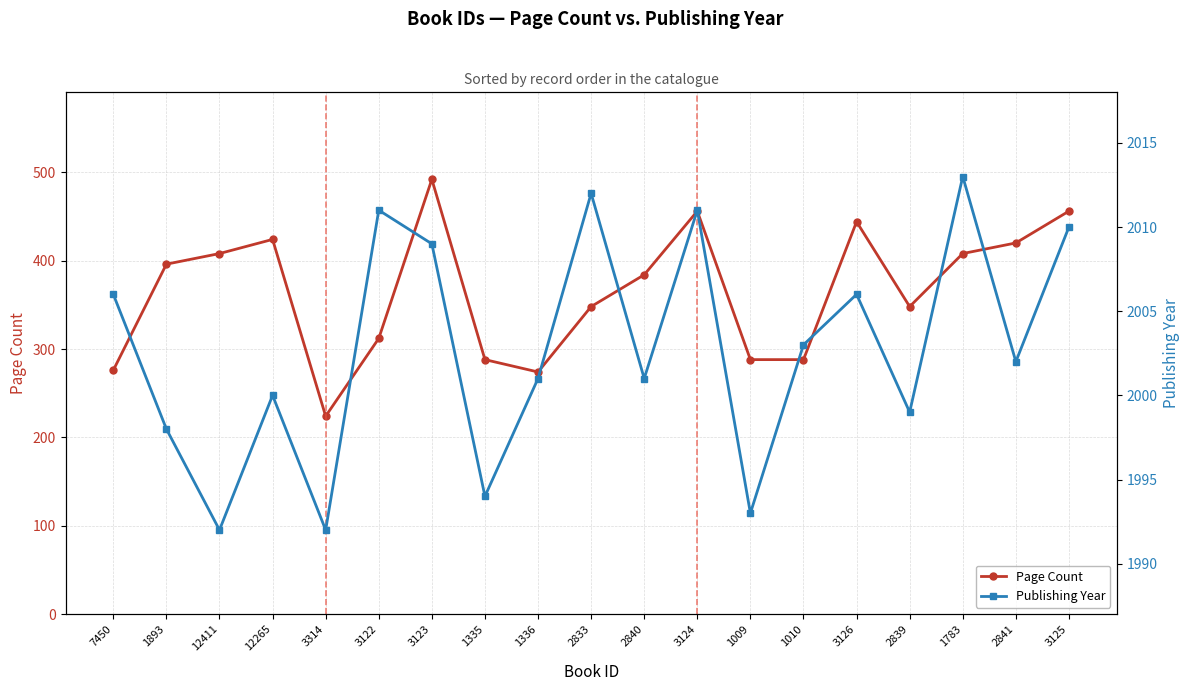

What is the minimum value for Publishing Year?

1992